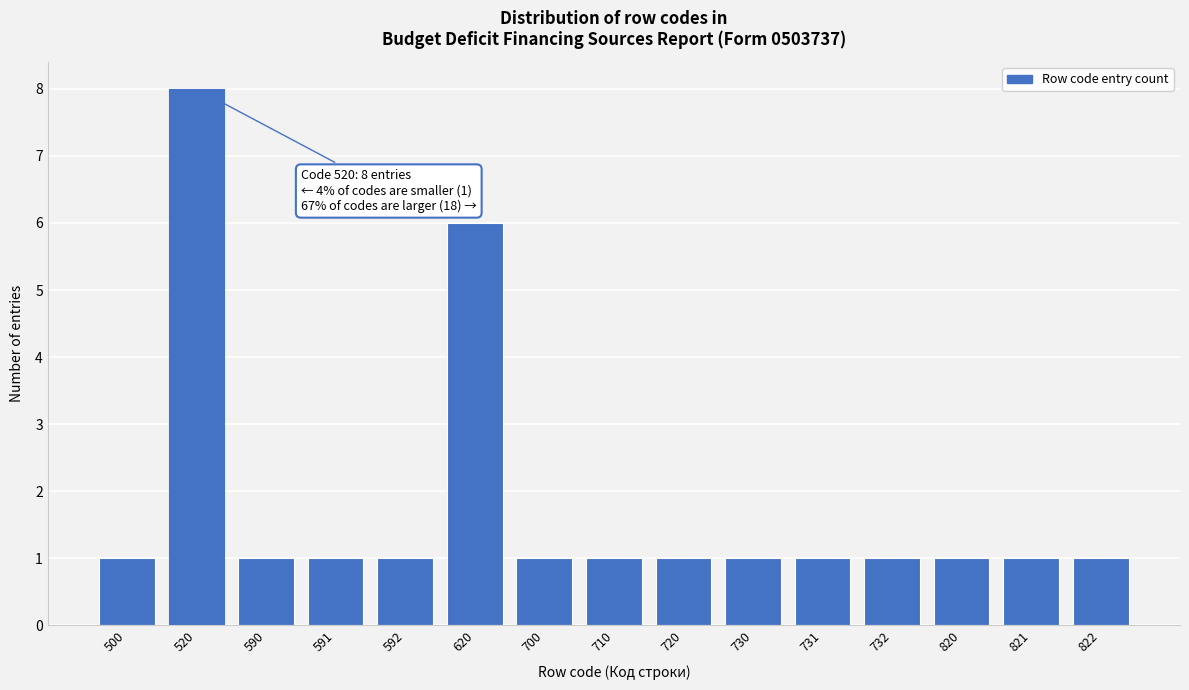

Reading right to left, extract all data points from this chart.

1	1	1	1	1	1	1	1	1	6	1	1	1	8	1